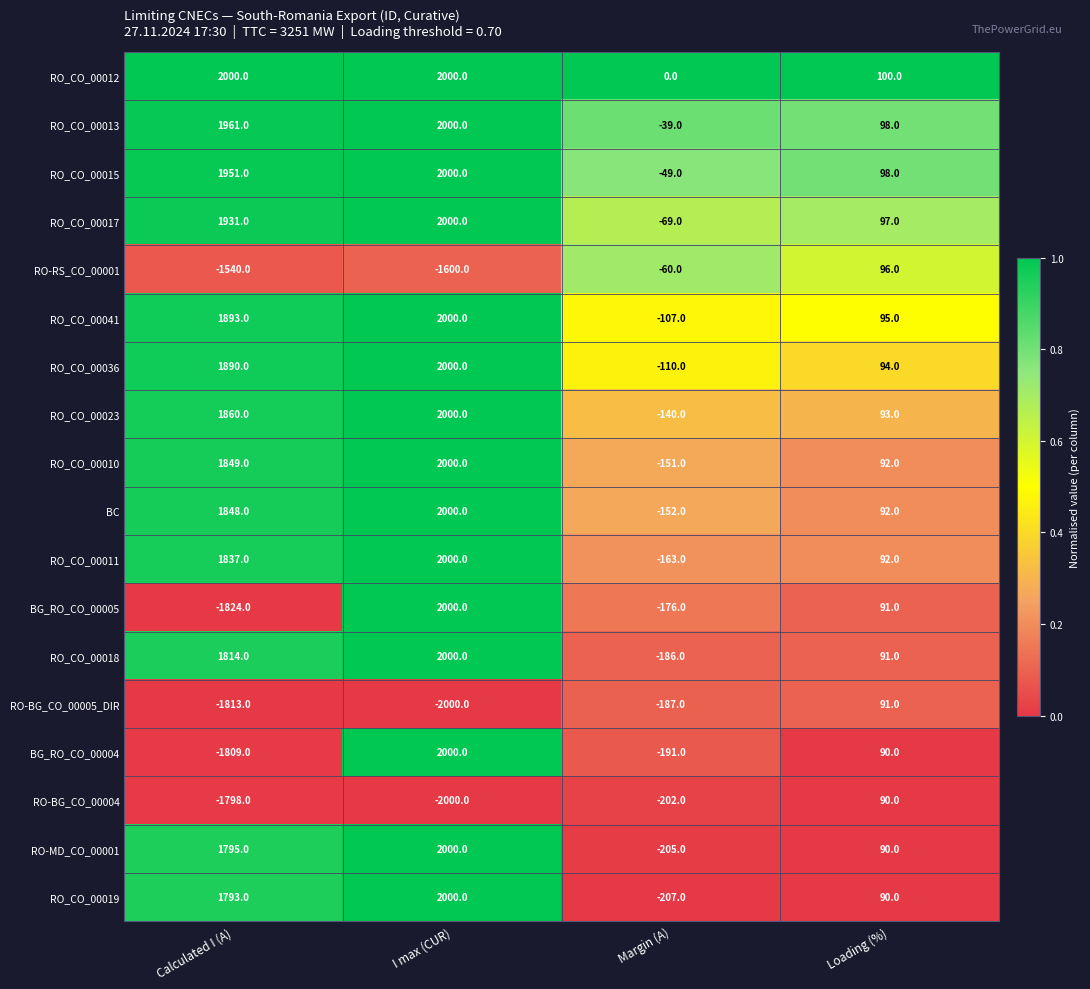

How many distinct data groups are displayed?

18